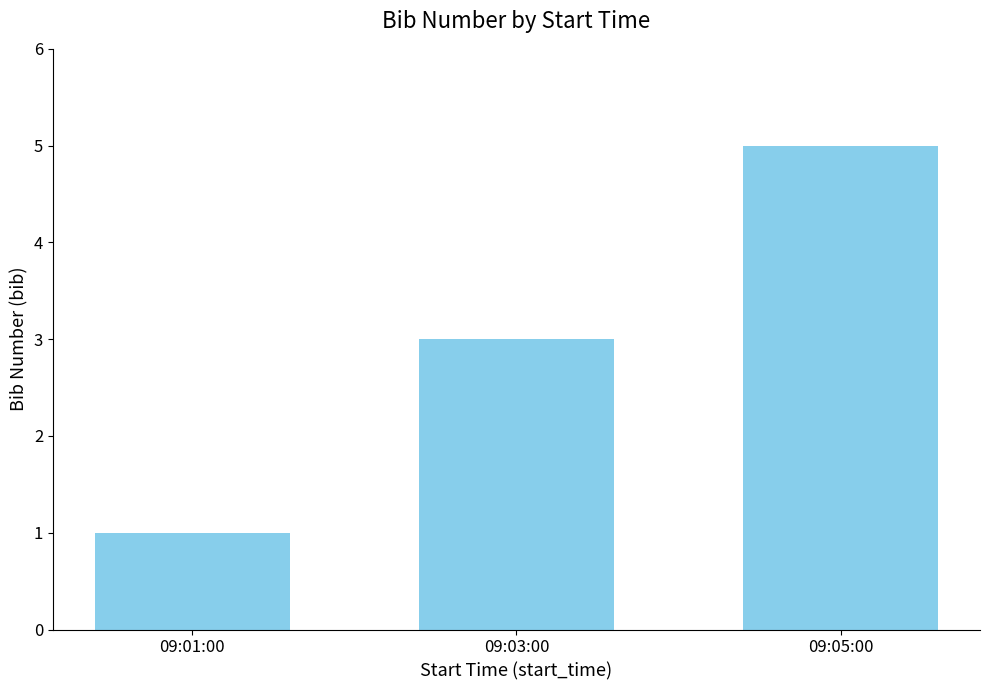

Does the chart contain stacked bars?

No